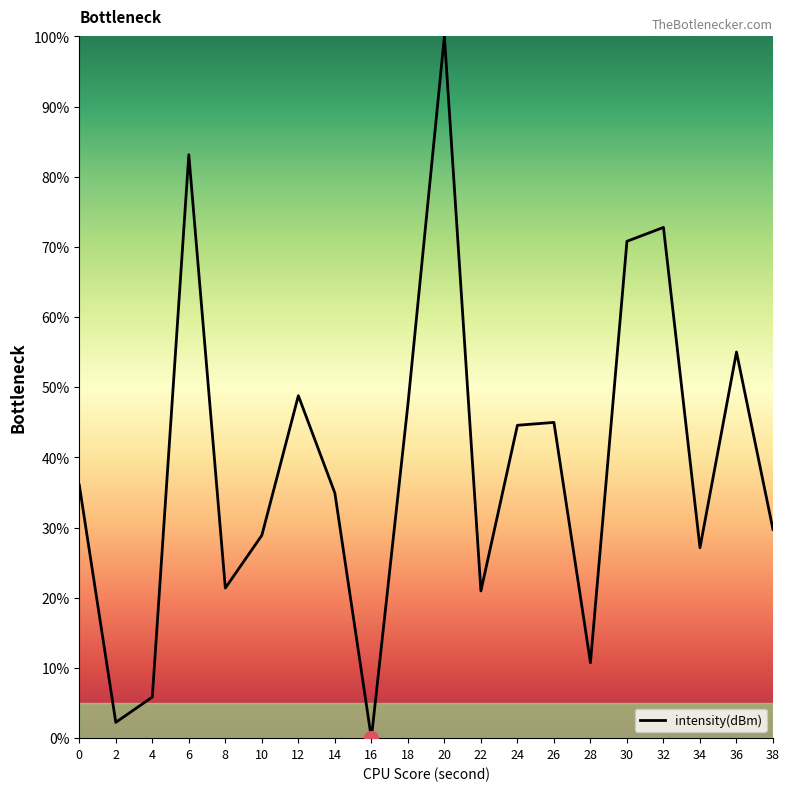

Is it true that the value at 14 is 34.9?

True